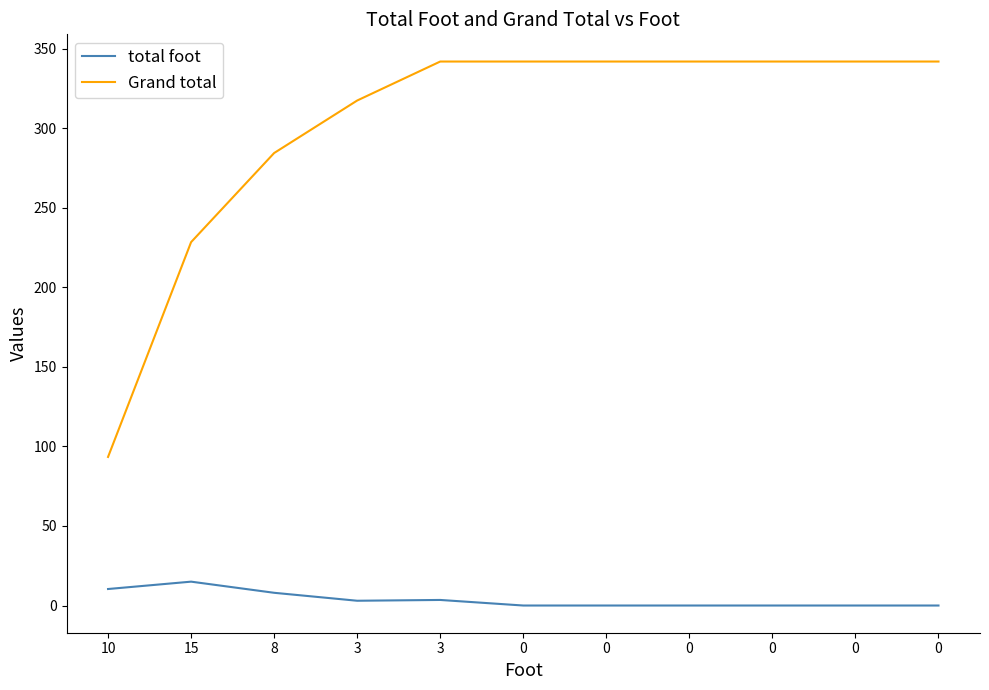

At which label is Grand total closest to 217?

15